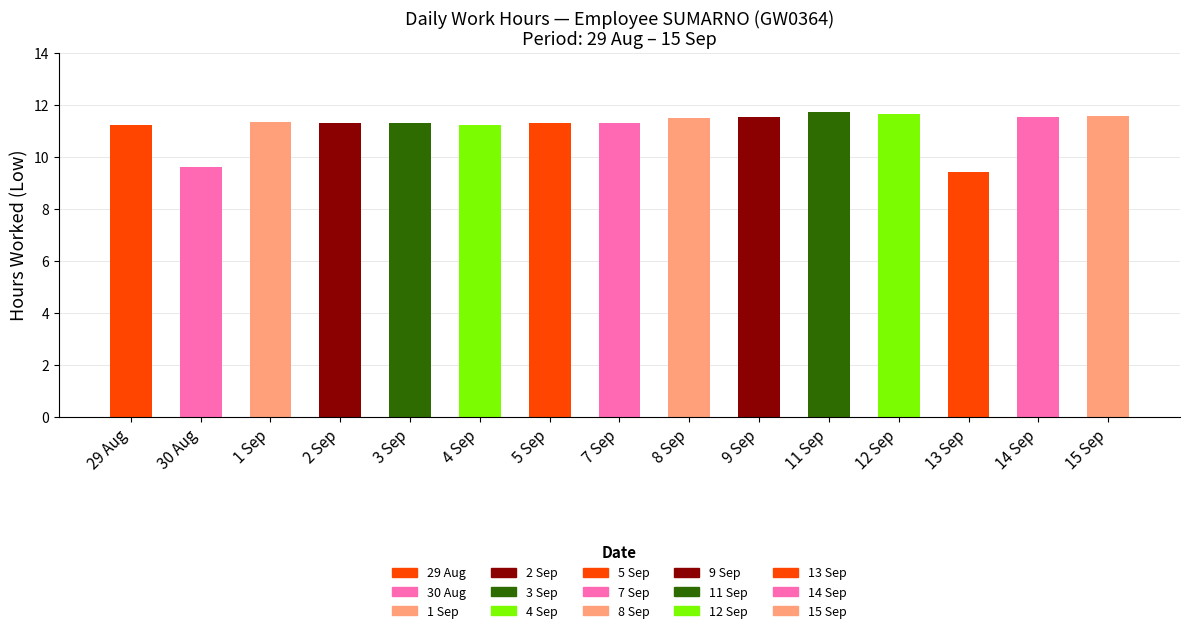

What is the label of the 10th bar from the left?

9 Sep